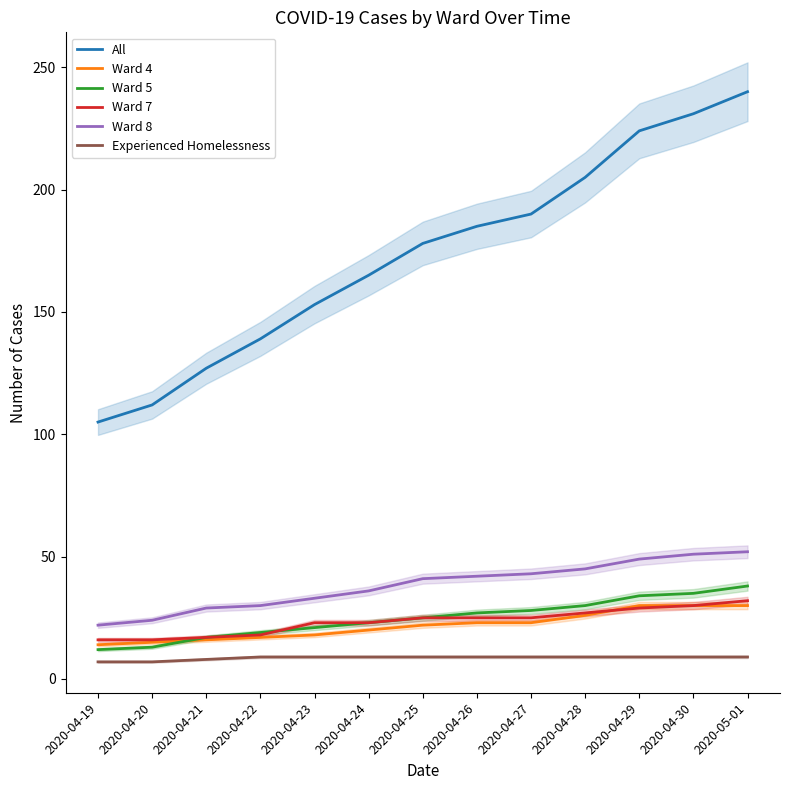

Reading left to right, transcribe all the data shown in this chart.

All: 105	112	127	139	153	165	178	185	190	205	224	231	240
Ward 4: 14	15	16	17	18	20	22	23	23	26	30	30	30
Ward 5: 12	13	17	19	21	23	25	27	28	30	34	35	38
Ward 7: 16	16	17	18	23	23	25	25	25	27	29	30	32
Ward 8: 22	24	29	30	33	36	41	42	43	45	49	51	52
Experienced Homelessness: 7	7	8	9	9	9	9	9	9	9	9	9	9